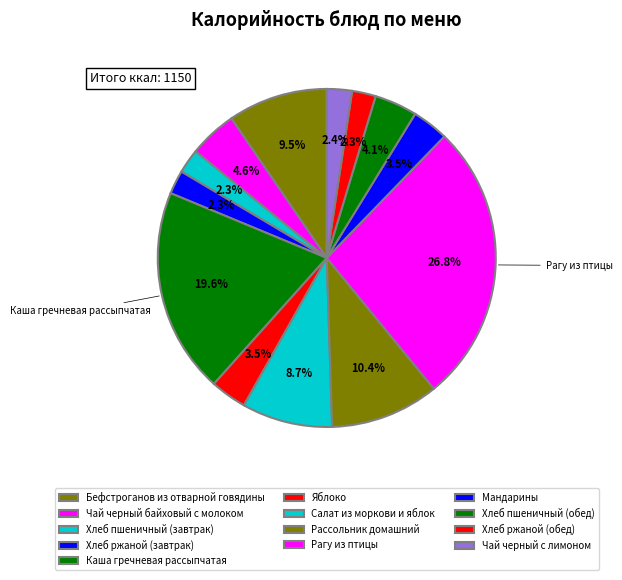

Combined, what portion of the pie is Хлеб ржаной (завтрак) and Чай черный байховый с молоком?

6.9%